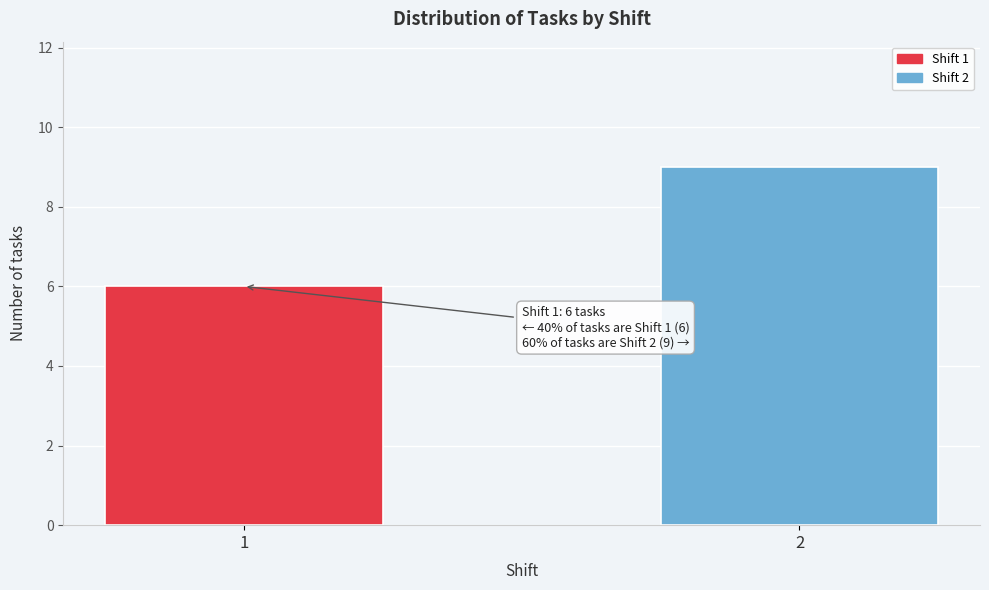

Reading left to right, transcribe all the data shown in this chart.

6	9